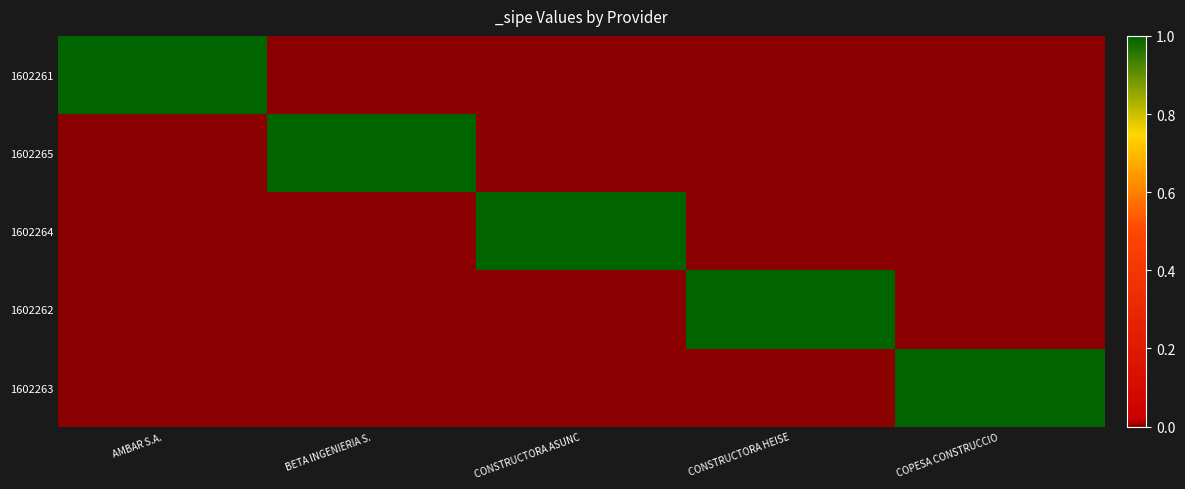

What is the spread (max minus min) of values at CONSTRUCTORA HEISE?

1